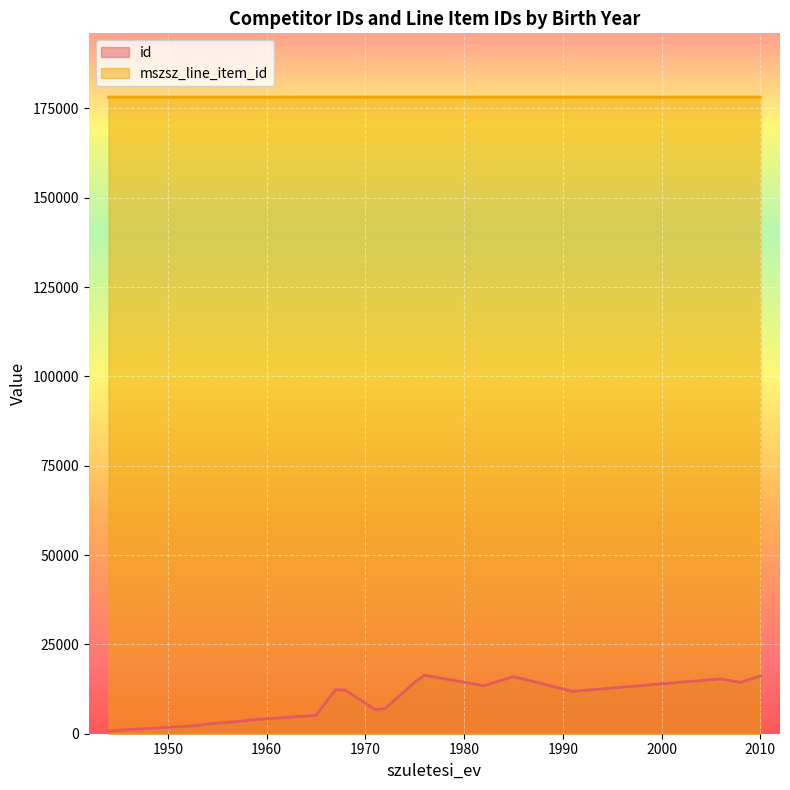

What is the value of the mszsz_line_item_id point at the 11th from the left?

178167